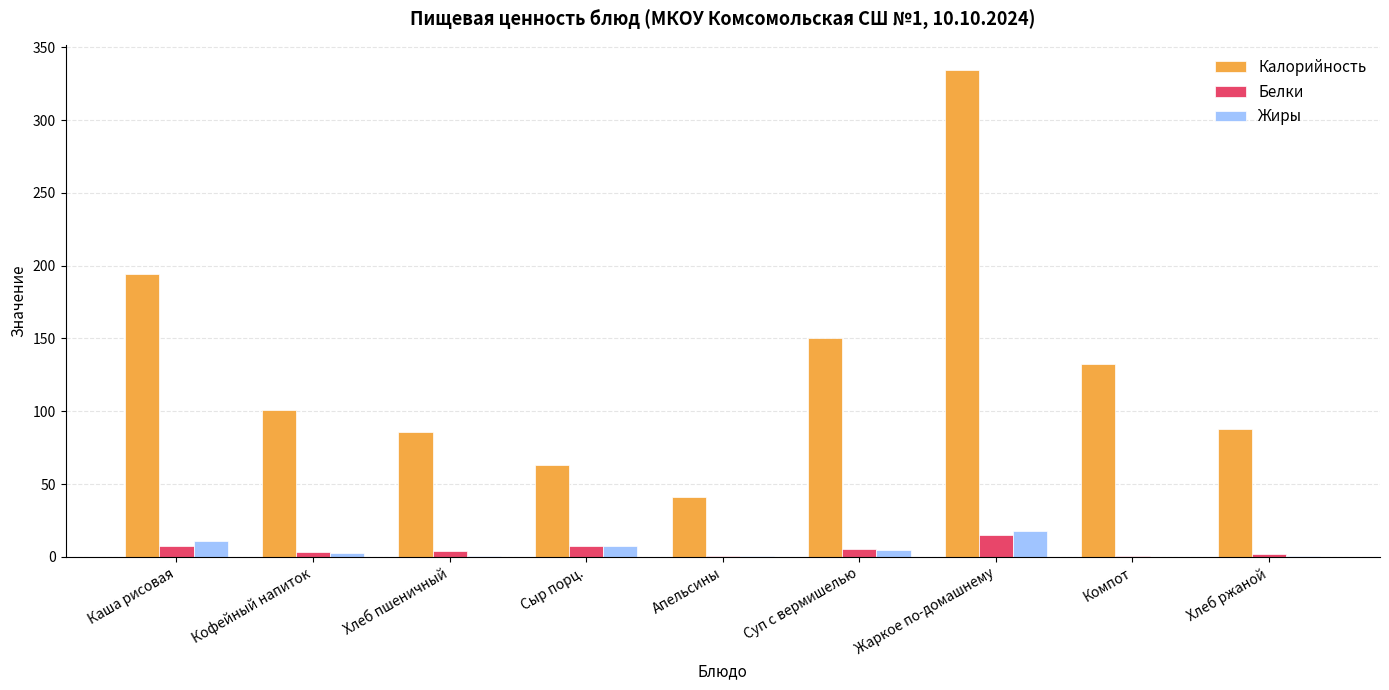

Where is Калорийность nearest to the value 187?

Каша рисовая